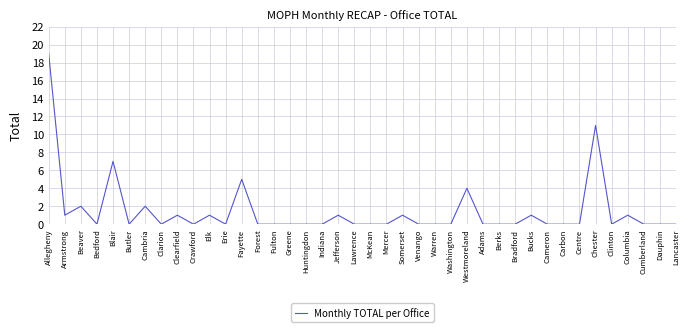

Reading left to right, what are all the values shown in this chart?

19	1	2	0	7	0	2	0	1	0	1	0	5	0	0	0	0	0	1	0	0	0	1	0	0	0	4	0	0	0	1	0	0	0	11	0	1	0	0	0